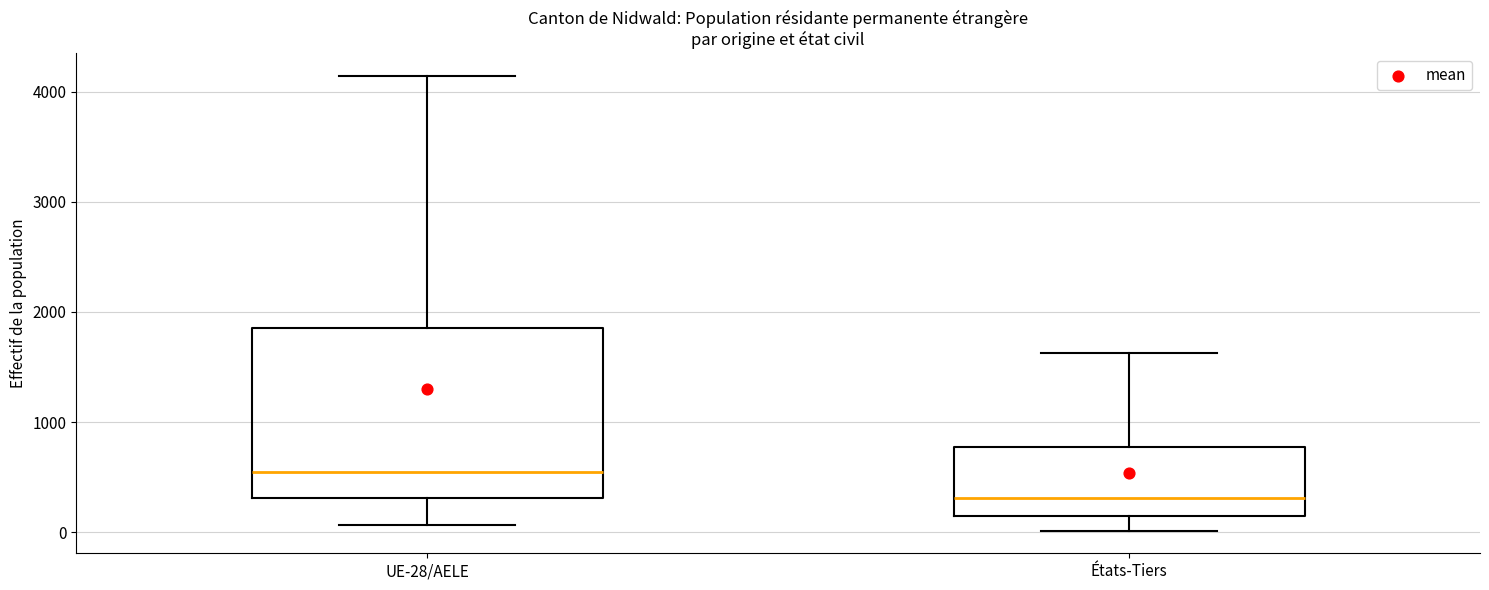

Where does the lower whisker of the box for UE-28/AELE end on the y-axis? The values are not printed on the chart, so give them approximately, as read against the axis.

100